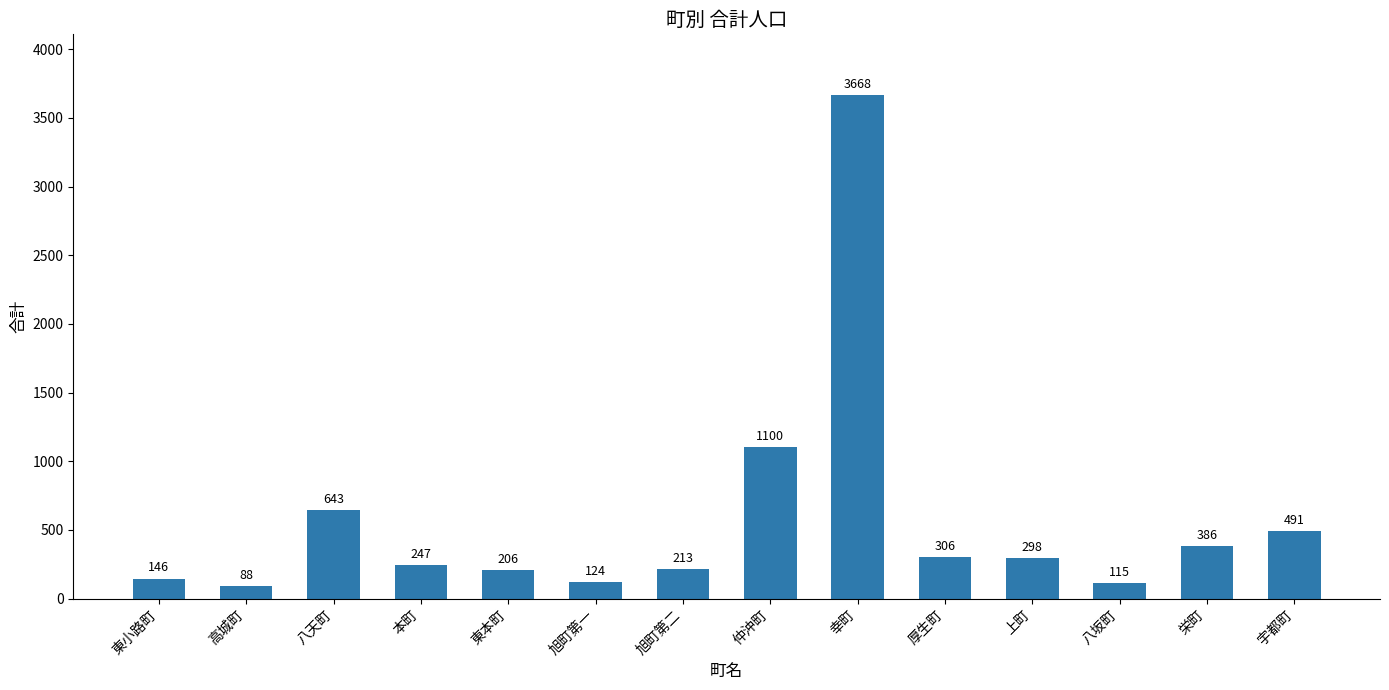

What is the label of the 13th bar from the right?

高城町